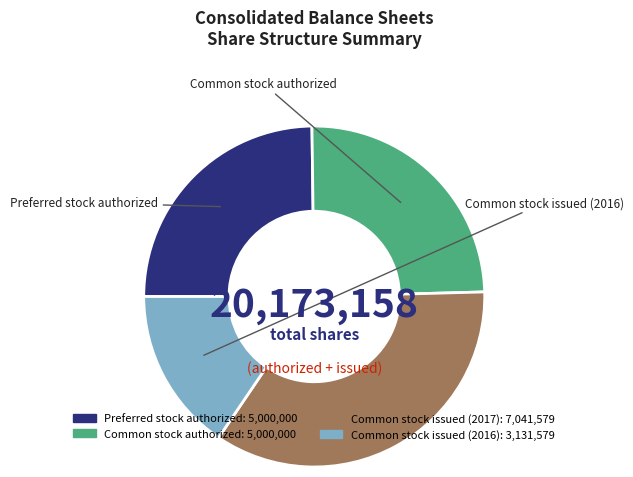

Is it true that Preferred stock authorized is 25% of the pie?

True